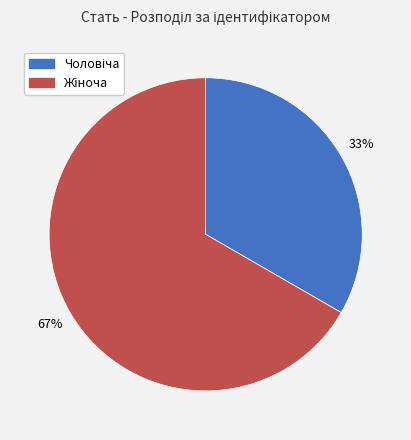

To the nearest percent, what is the average slice percentage?

50%